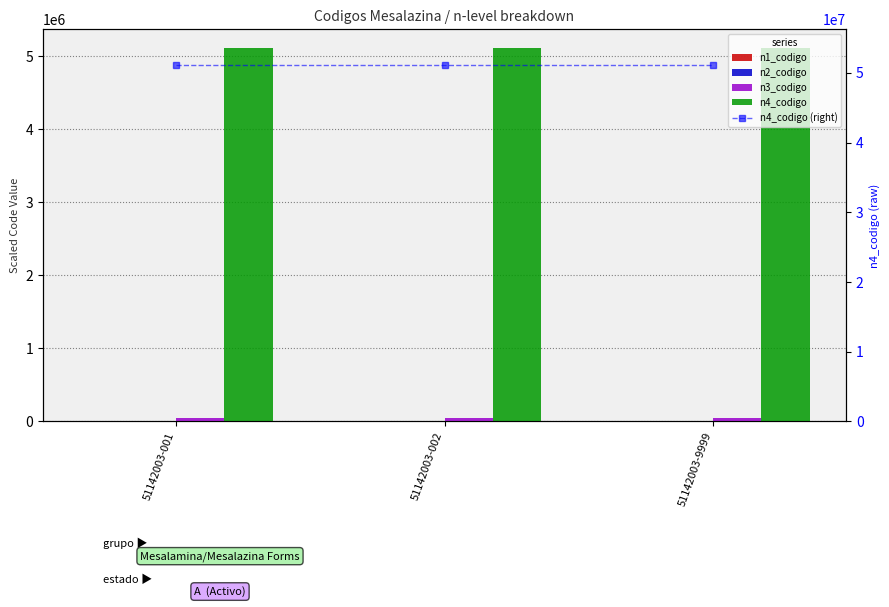

The value of n3_codigo at 51142003-001 is 51142.0. True or false?

True